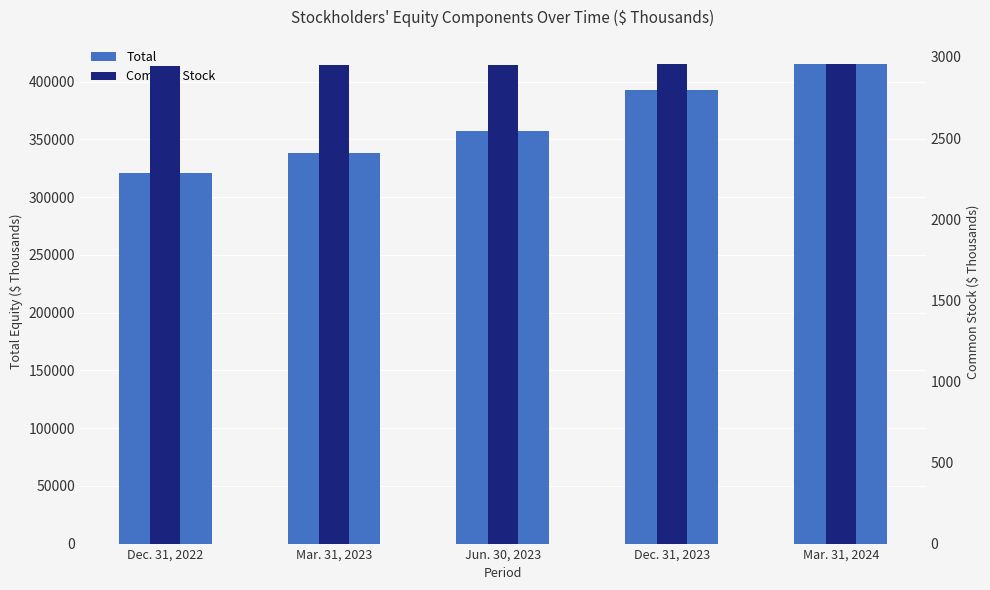

What is the difference between the maximum and minimum values in the Common Stock series?

13